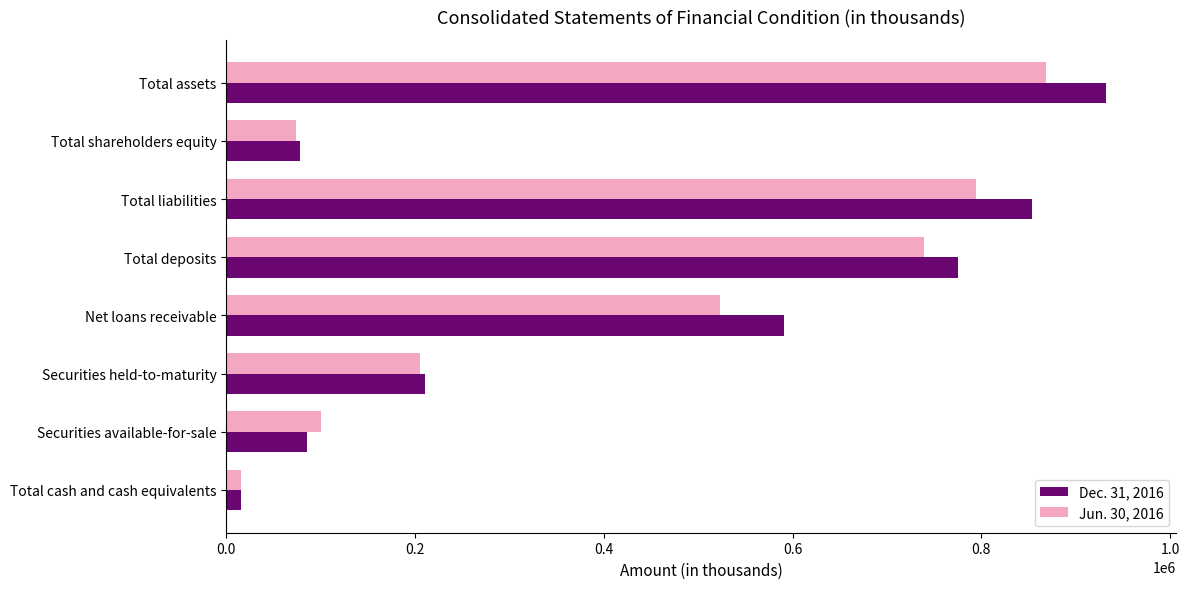

What is the average value of the Jun. 30, 2016 series?

415021